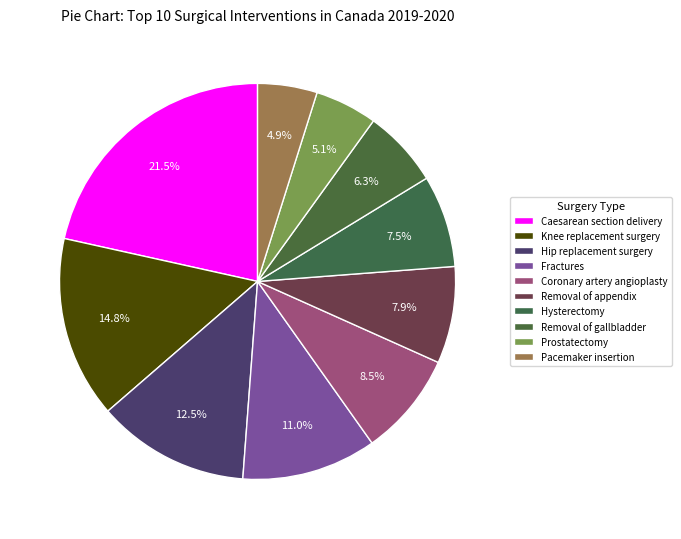

How many segments does this pie chart have?

10